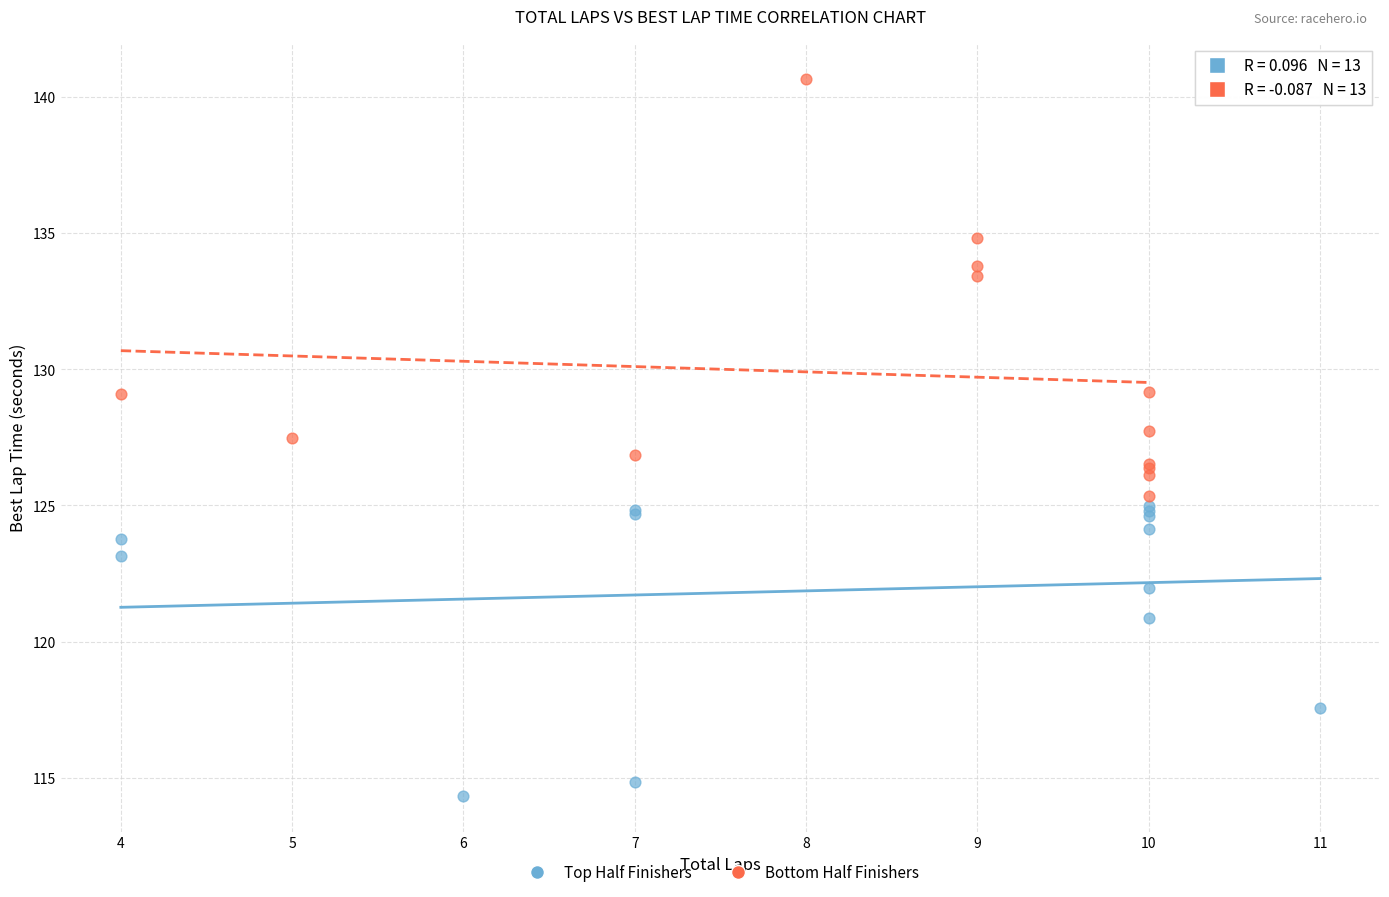

Which series contains the lowest Y value?

Top Half Finishers